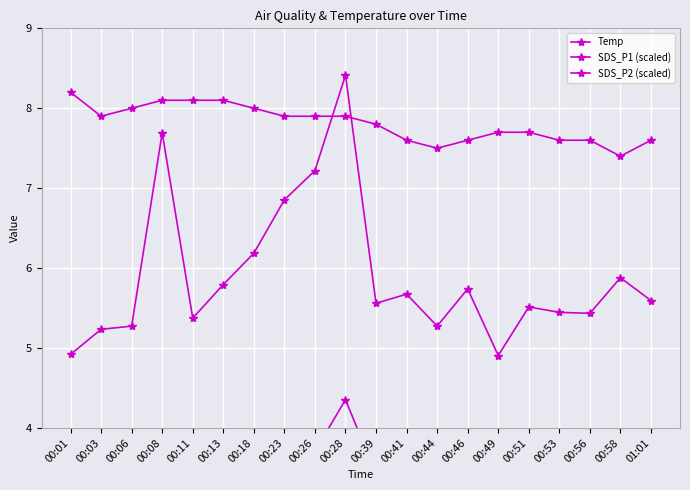

How many series are shown in this chart?

3